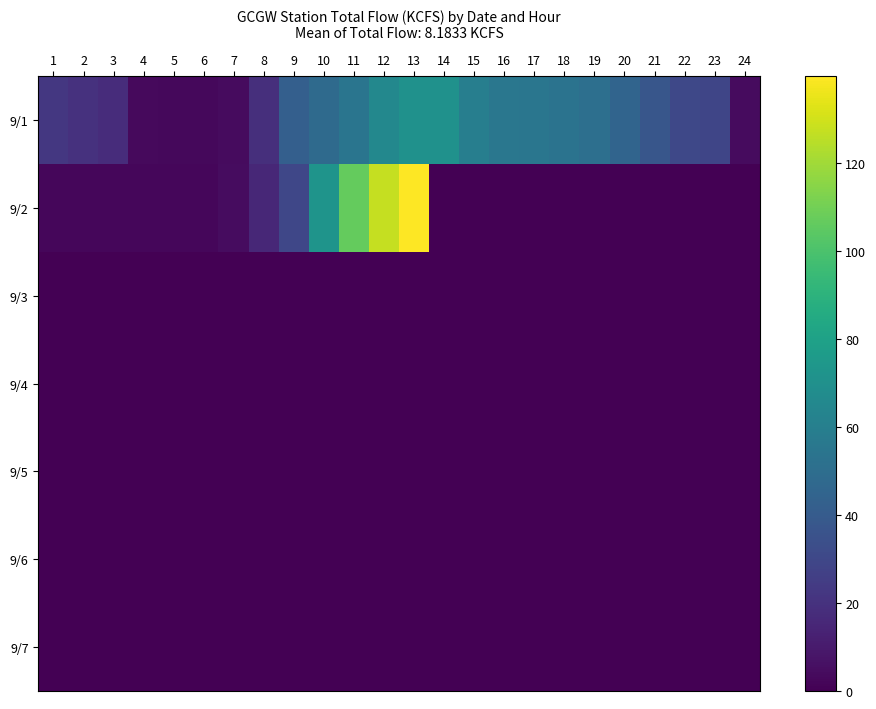

List the series in order of their peak value, highest first.

9/2, 9/1, 9/3, 9/4, 9/5, 9/6, 9/7